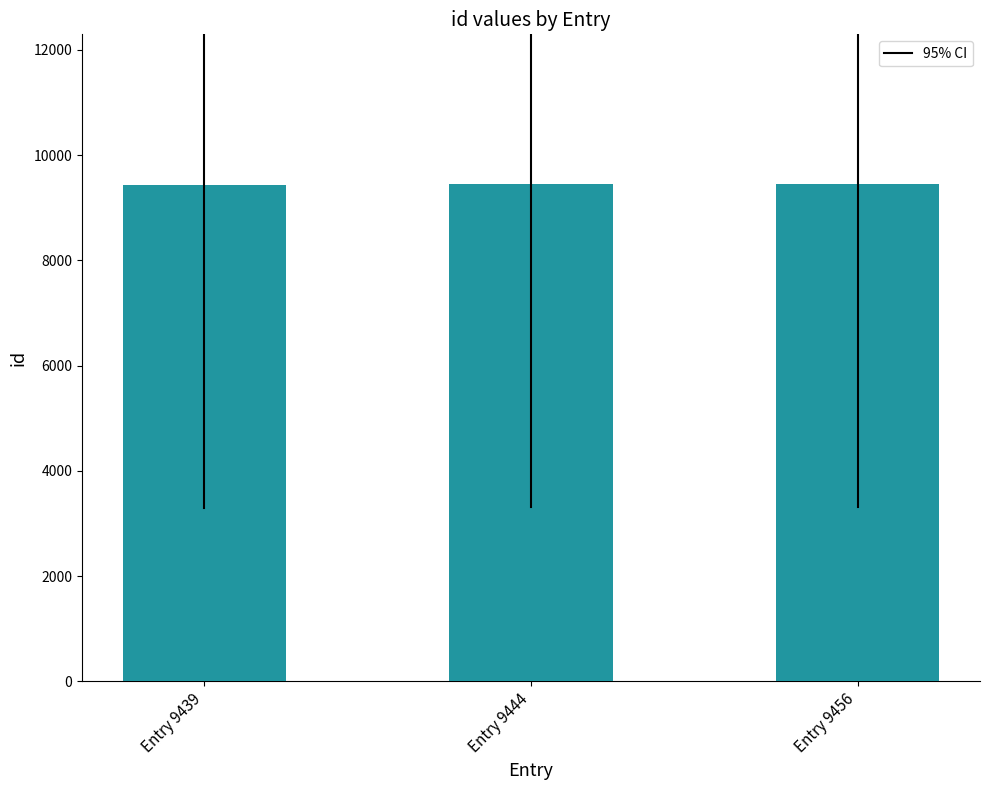

Count the values in the range 9439 to 9456.

3